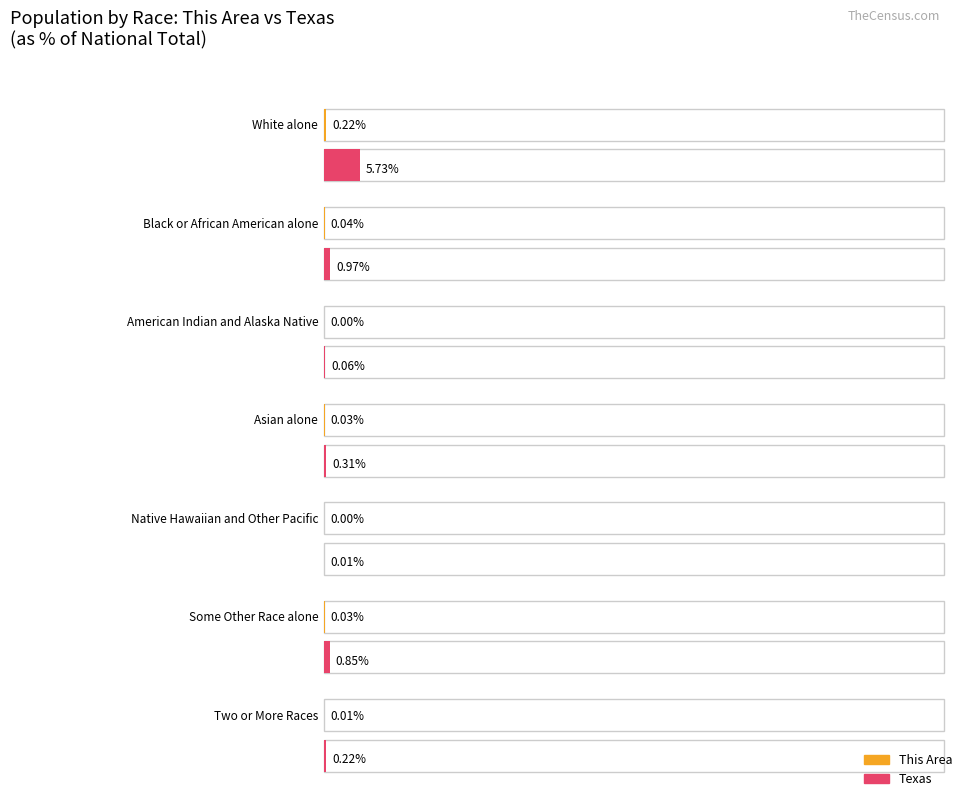

List the labels in order of National value, smallest first.

Native Hawaiian and Other Pacific, American Indian and Alaska Native, Two or More Races, Asian alone, Some Other Race alone, Black or African American alone, White alone